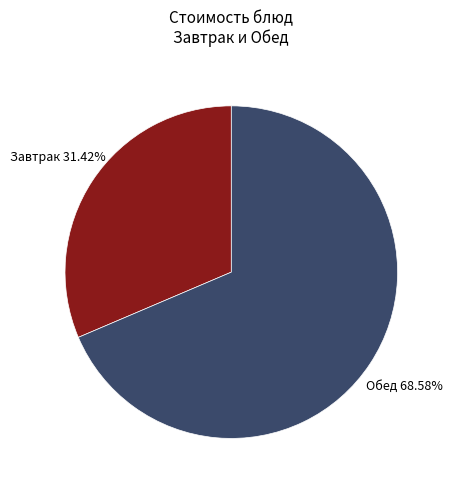

Is Завтрак the majority of the pie?

No